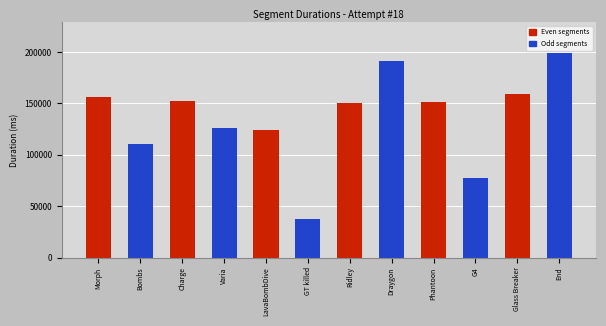

What is the value of the 2nd bar from the left?

110595